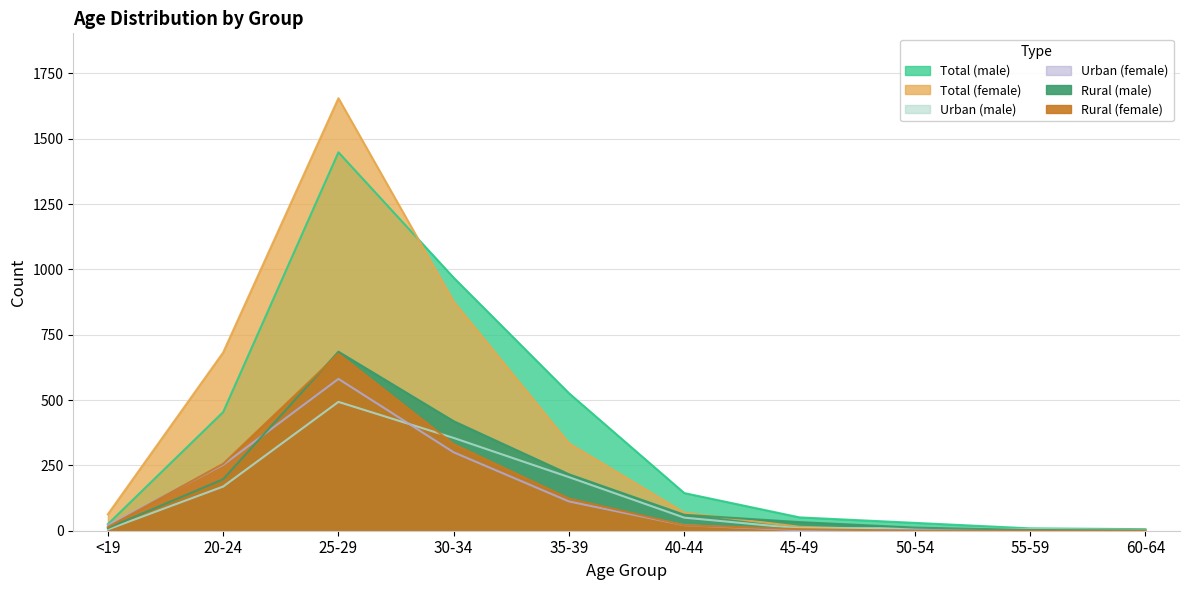

The Rural (female) series shows 465 at 30-34. True or false?

False